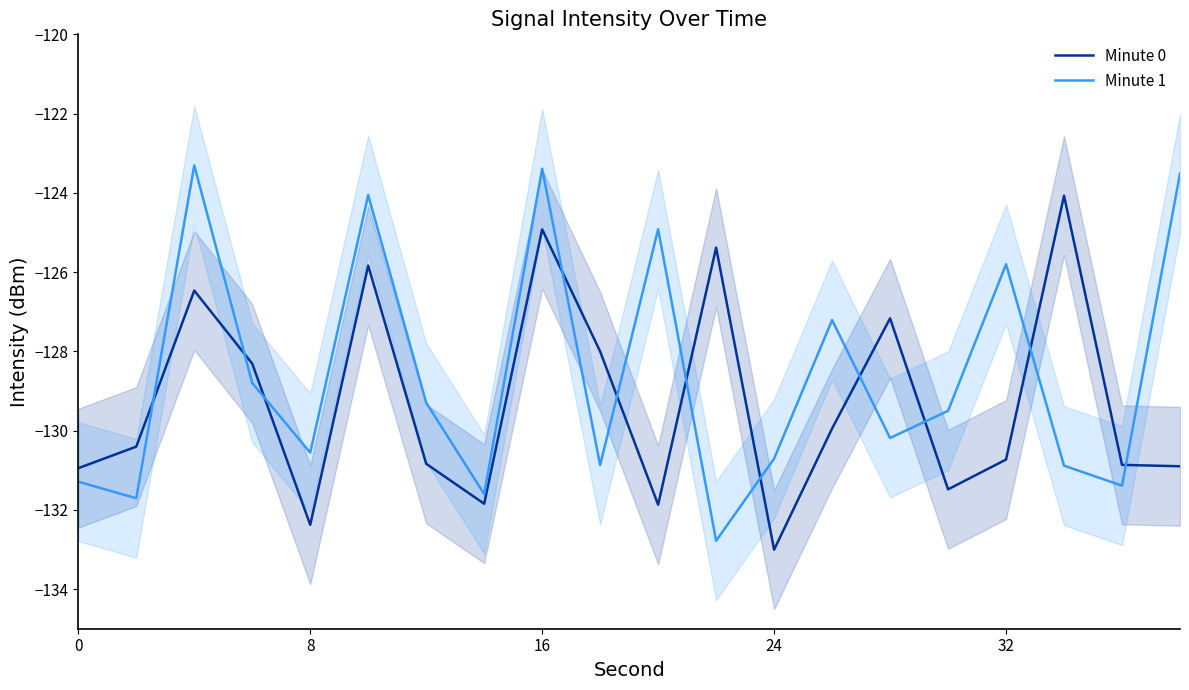

True or false: Minute 0 has a value of -78.6 at 16.

False